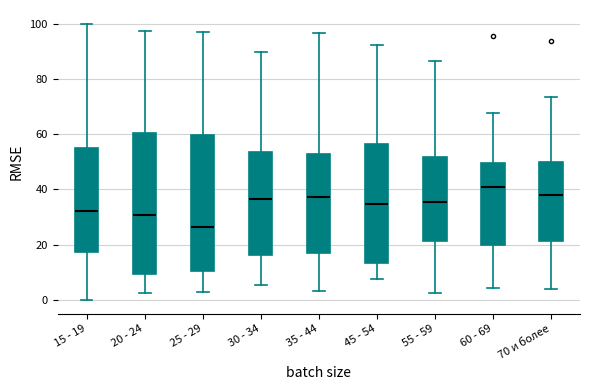

Where is the lower edge of the box for 30 - 34 on the y-axis? The values are not printed on the chart, so give them approximately, as read against the axis.

16